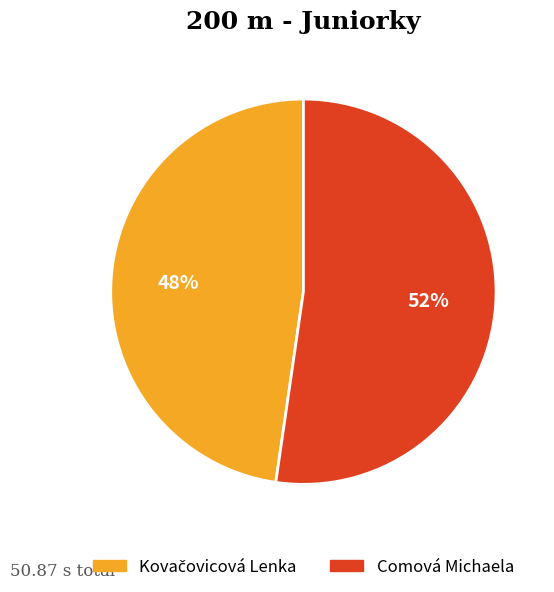

To the nearest percent, what portion does Comová Michaela represent?

52%